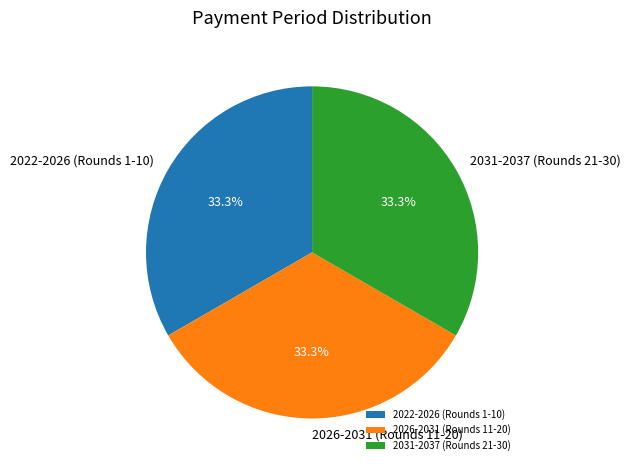

Combined, do 2026-2031 (Rounds 11-20) and 2022-2026 (Rounds 1-10) account for over 50%?

Yes